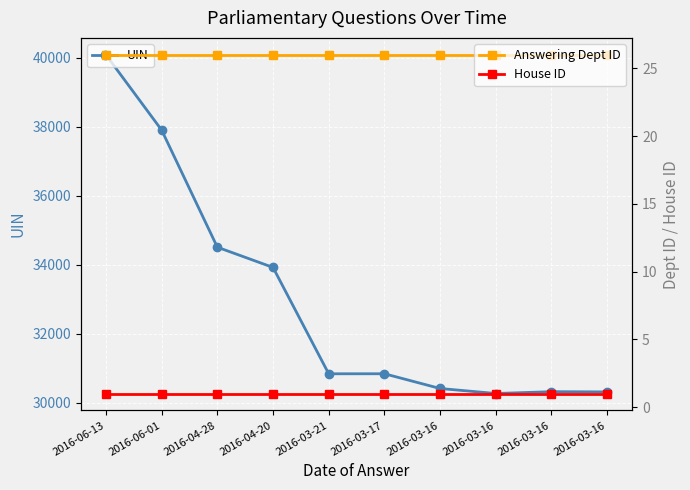

Rank the series at 2016-04-28 from highest to lowest value.

UIN, Answering Dept ID, House ID